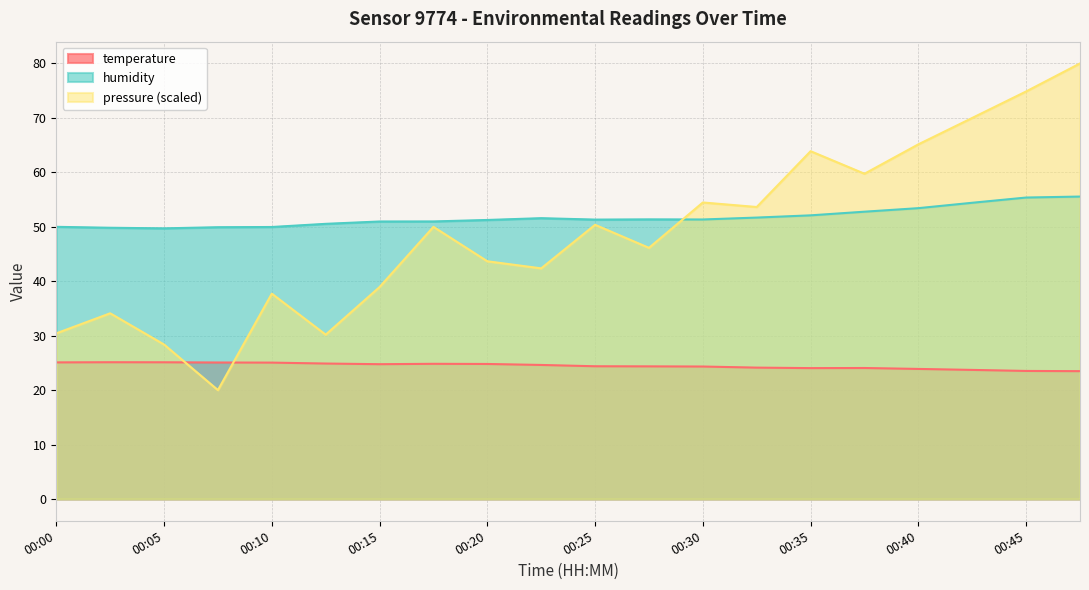

The pressure series shows 30.4 at 00:00. True or false?

True